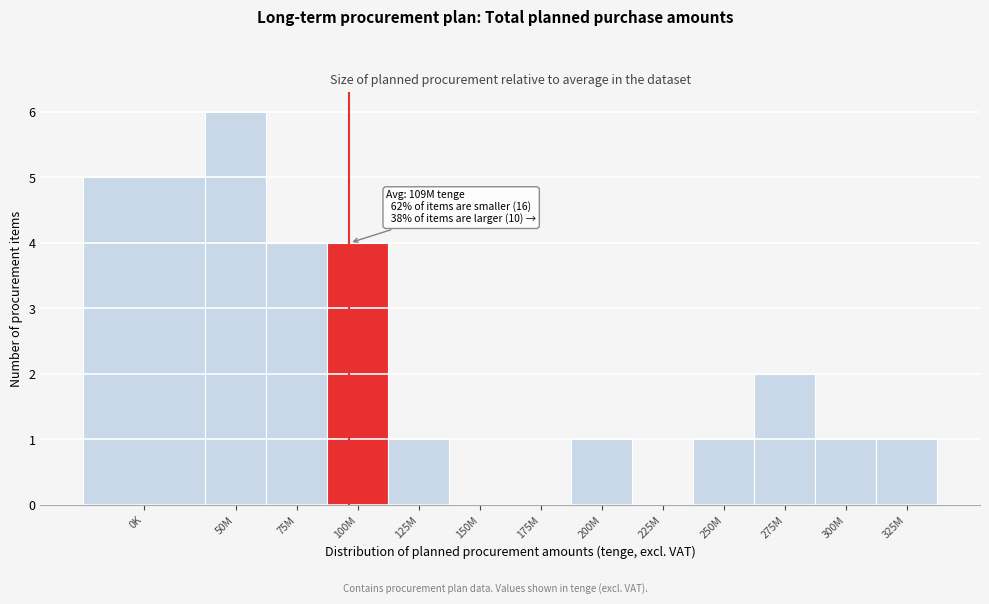

Reading right to left, list all the values displayed in this chart.

325M=1	300M=1	275M=2	250M=1	225M=0	200M=1	175M=0	150M=0	125M=1	100M=4	75M=4	50M=6	0K=5